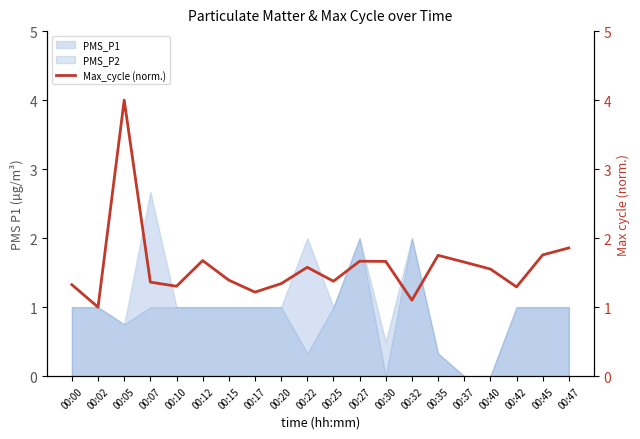

Does the chart have visible grid lines?

No